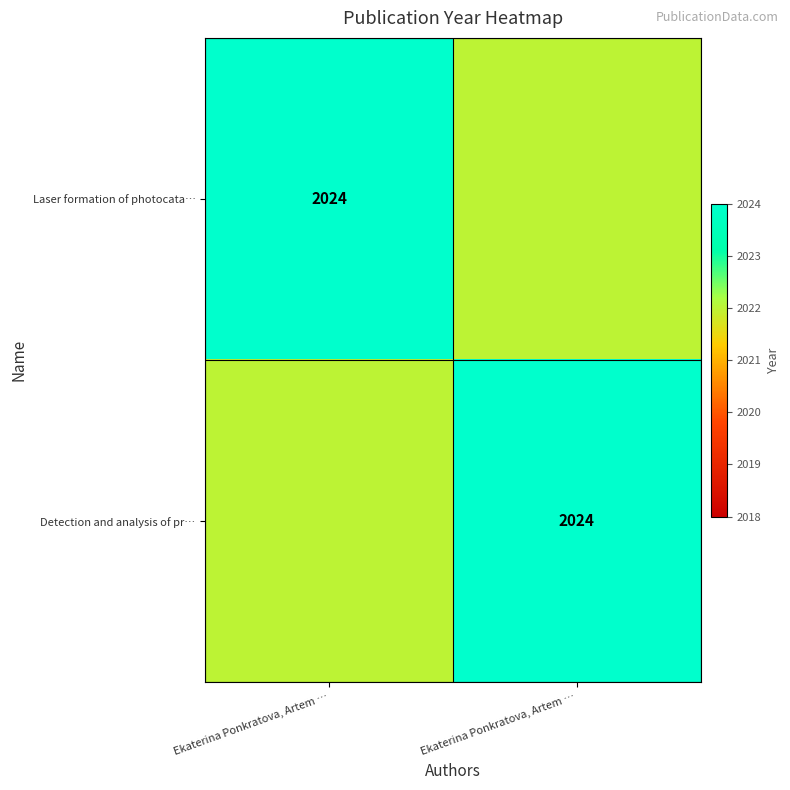

Which category has the highest value across all series?

Ekaterina Ponkratova, Artem …